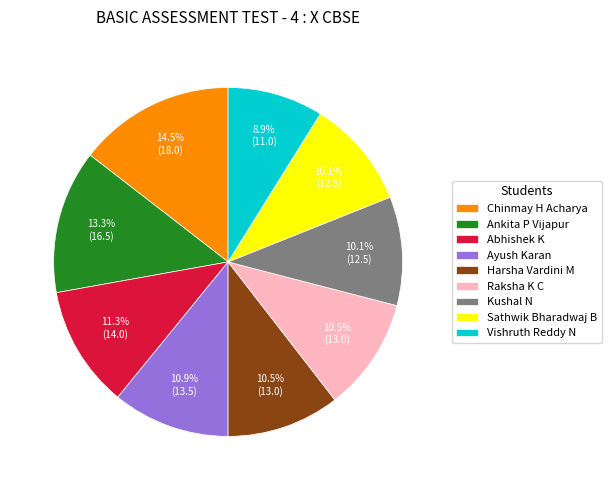

Which has a higher value, Chinmay H Acharya or Vishruth Reddy N?

Chinmay H Acharya